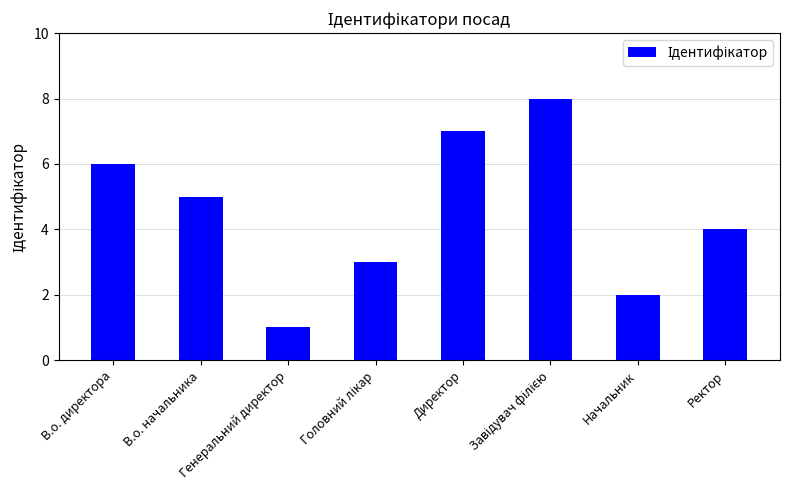

What is the value of the 8th bar from the left?

4